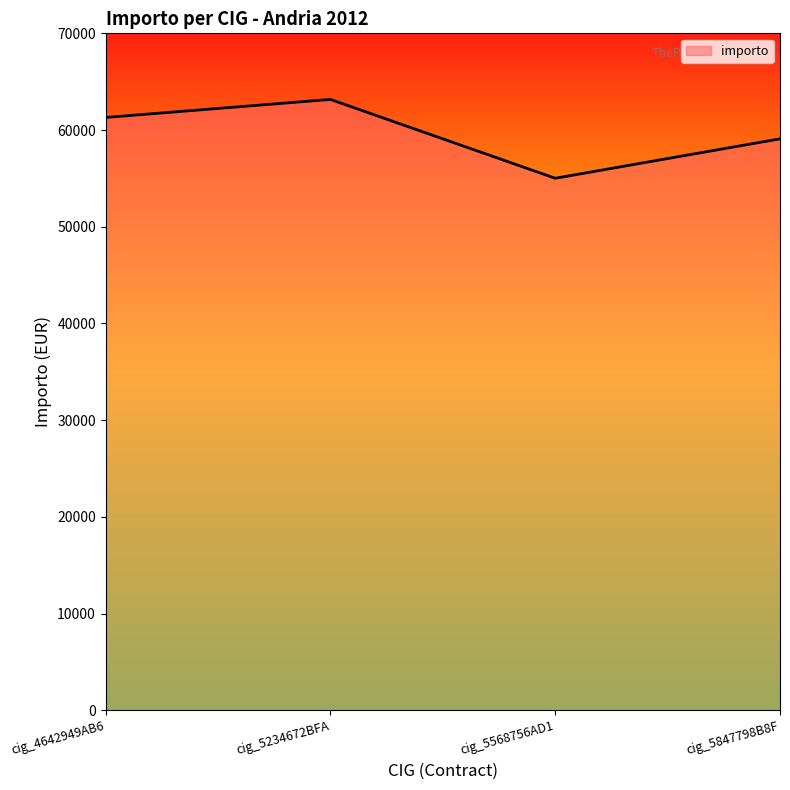

What is the sum of all values?

238574.7